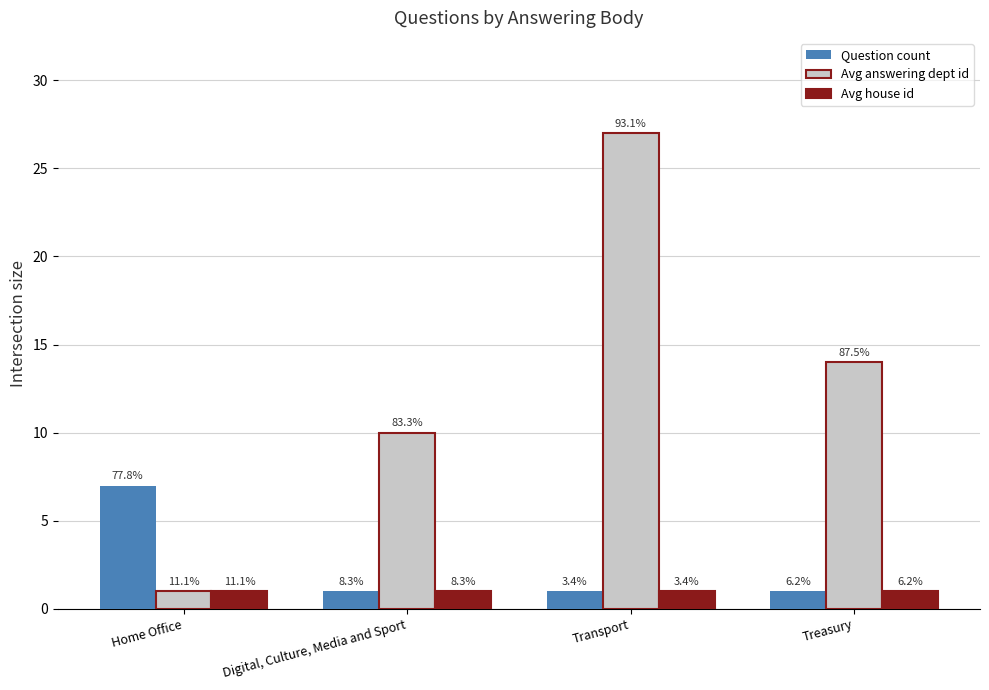

What is the label of the 4th bar from the left?

Treasury